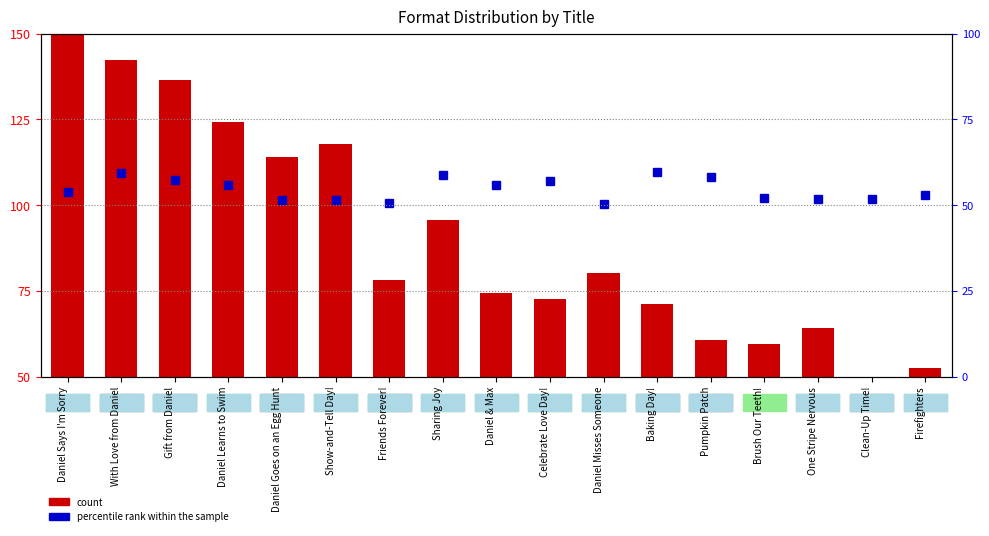

What position from the left is Show-and-Tell Day!?

6